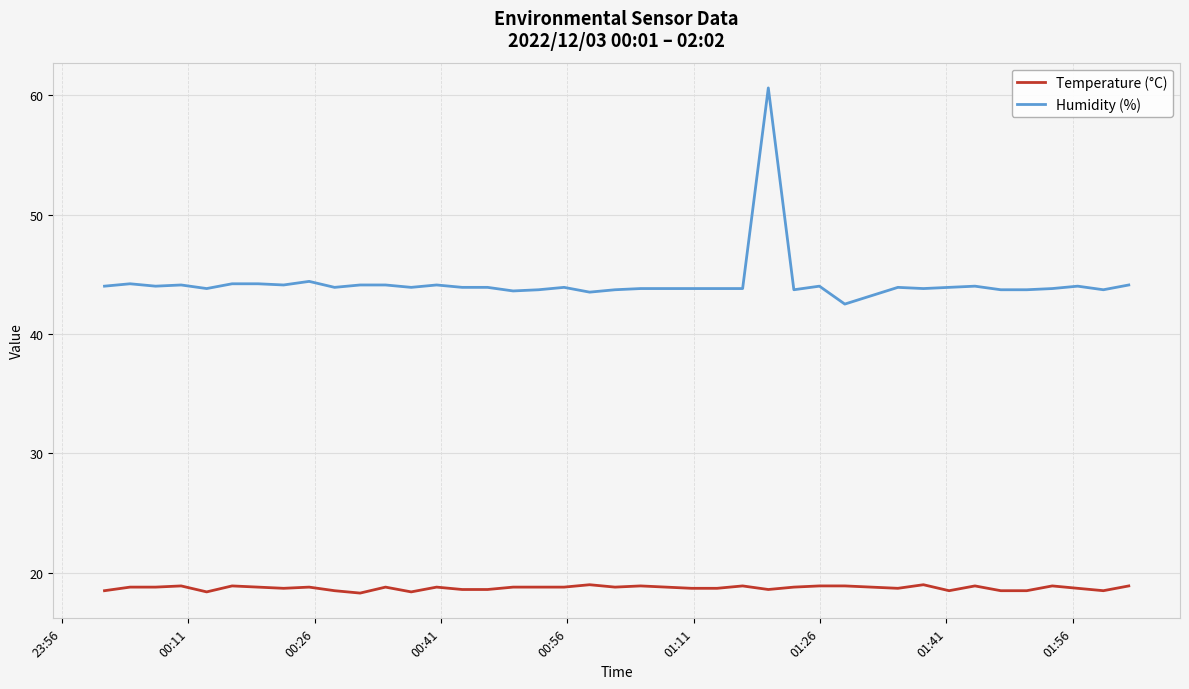

How many distinct data groups are displayed?

2